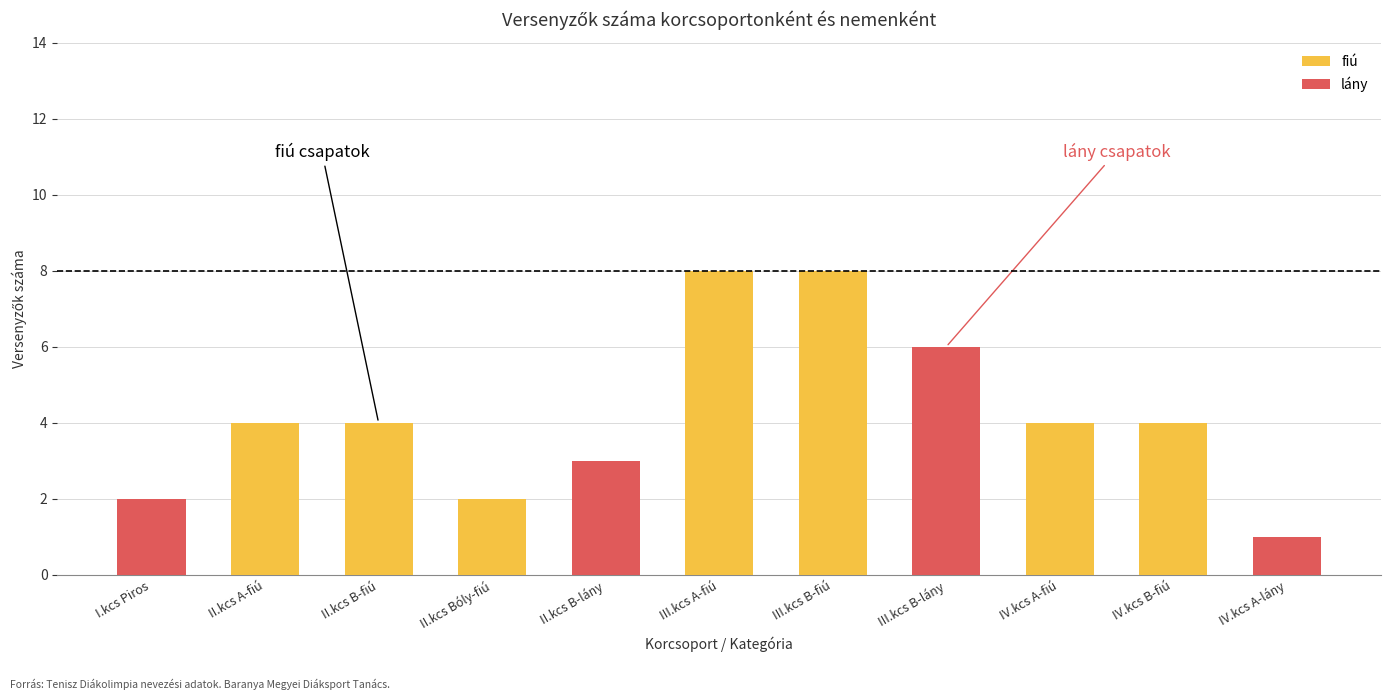

Reading left to right, what are the values for fiú?

I.kcs Piros=0	II.kcs A-fiú=4	II.kcs B-fiú=4	II.kcs Bóly-fiú=2	II.kcs B-lány=0	III.kcs A-fiú=8	III.kcs B-fiú=8	III.kcs B-lány=0	IV.kcs A-fiú=4	IV.kcs B-fiú=4	IV.kcs A-lány=0